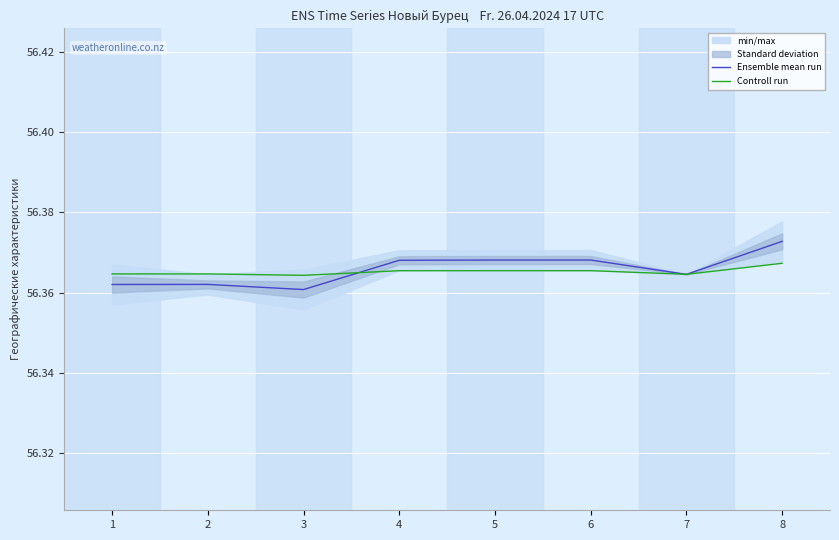

At which category does Ensemble mean run reach its first local valley?

3